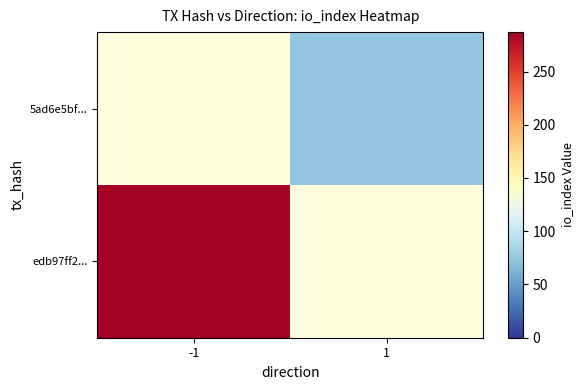

Is it true that edb97ff2... equals 287.0 at -1?

True